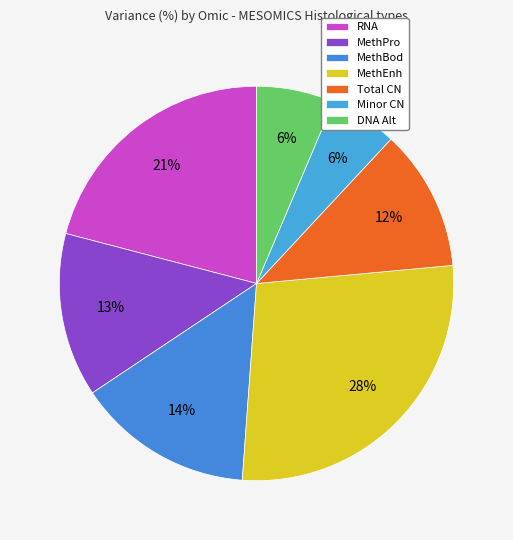

Rank the categories by value from lowest to highest.

Minor CN, DNA Alt, Total CN, MethPro, MethBod, RNA, MethEnh